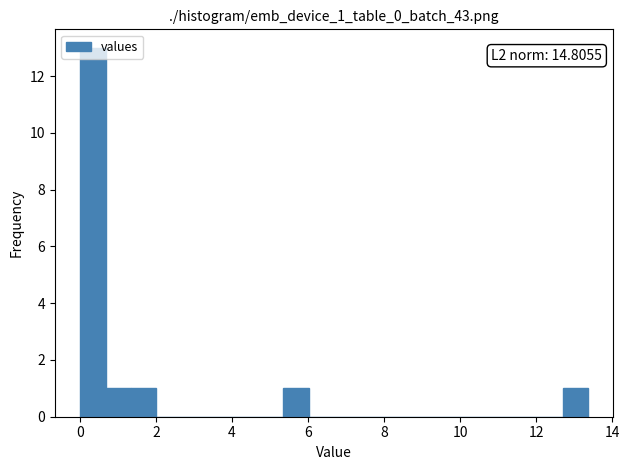

Around what value on the x-axis is the tallest bar? Give the approximate position of its centre, as read against the axis.

0.4